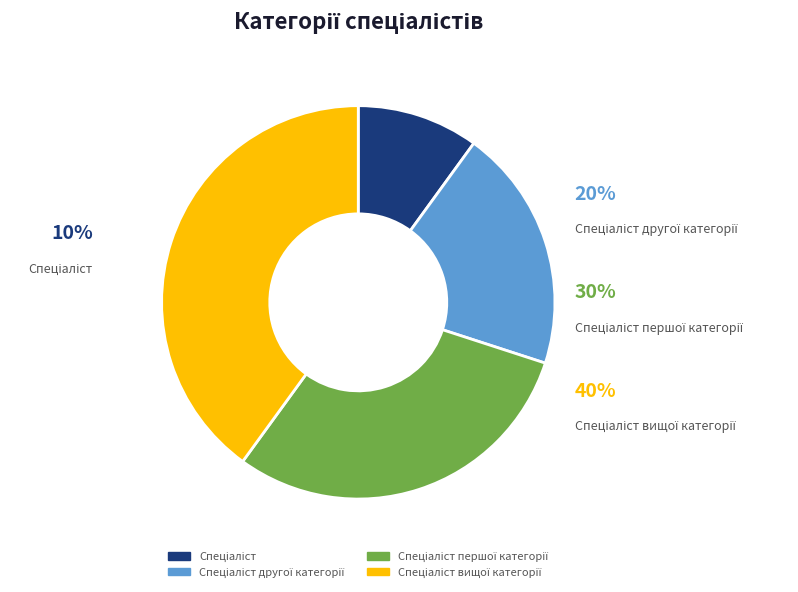

What percentage is NOT represented by Спеціаліст першої категорії?

70.0%